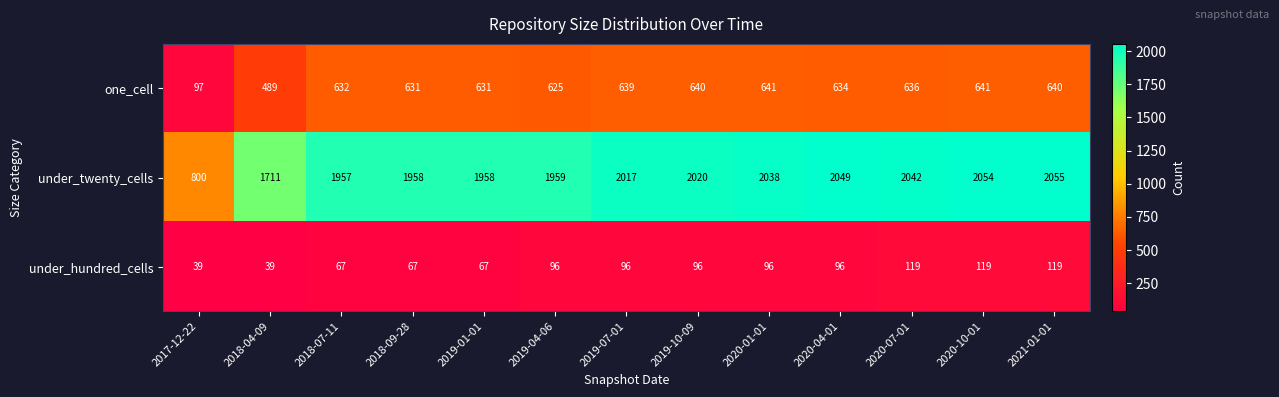

What is the difference between the maximum and minimum values in the under_twenty_cells series?

1255